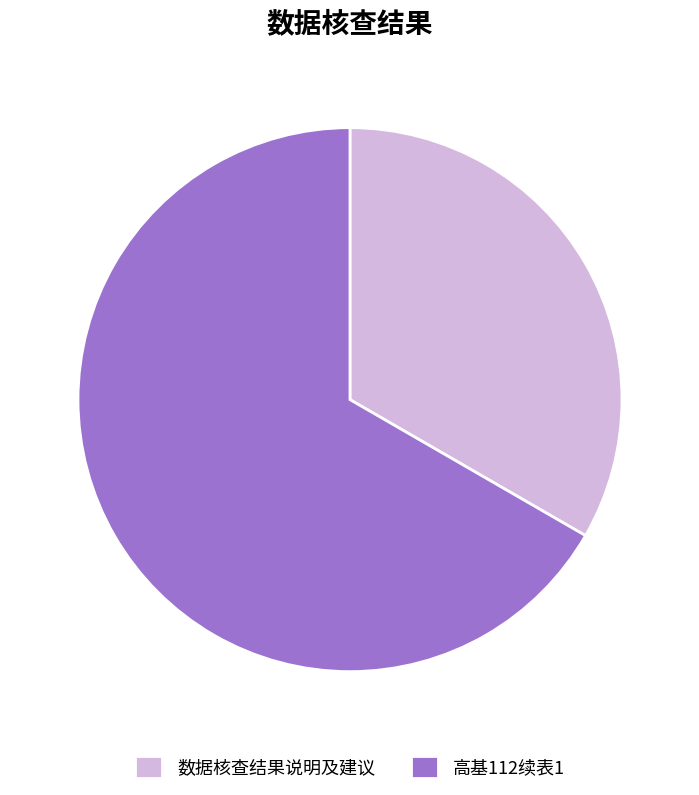

How many slices are in this pie chart?

2